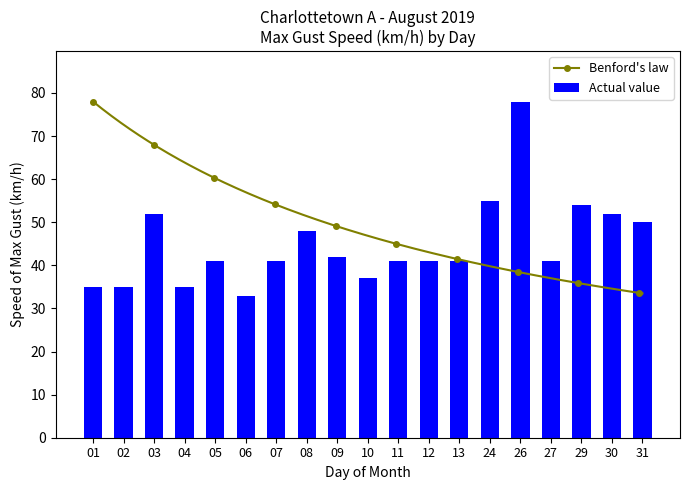

What is the average value?

45